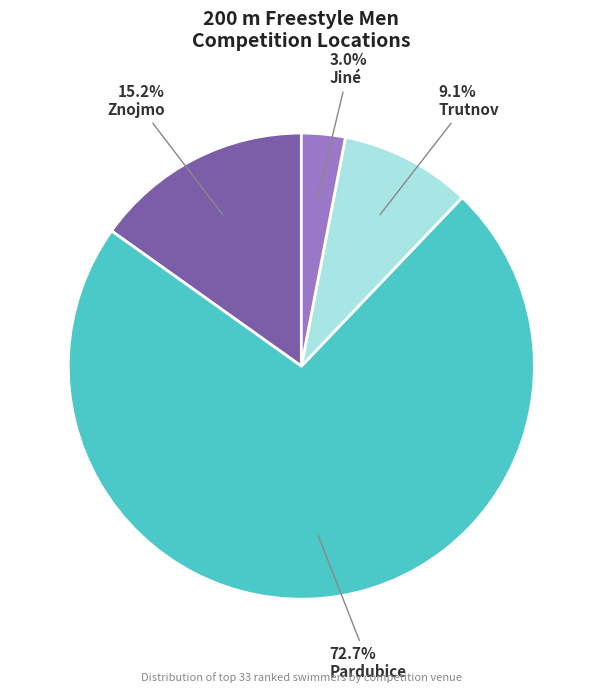

How many slices are in this pie chart?

4